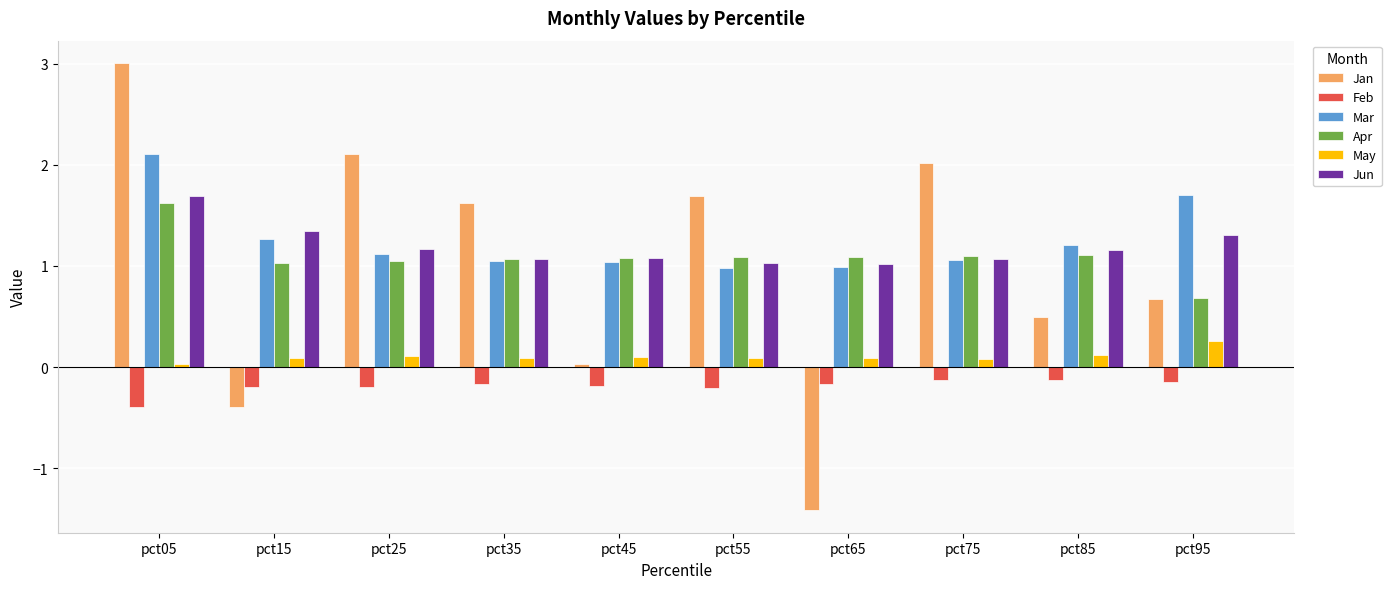

Is the value of May at pct35 greater than the value of Feb at pct05?

Yes